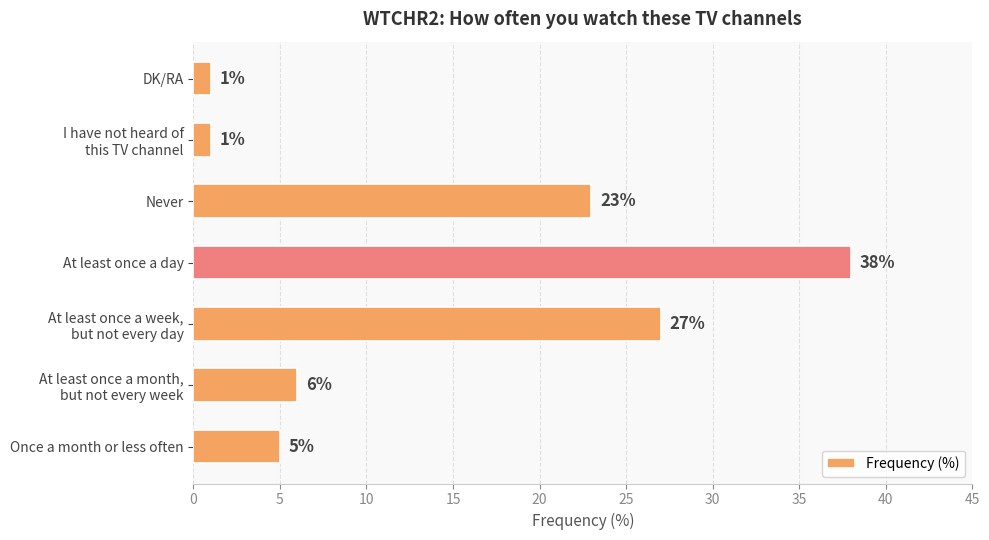

Reading top to bottom, list all the values displayed in this chart.

1	1	23	38	27	6	5